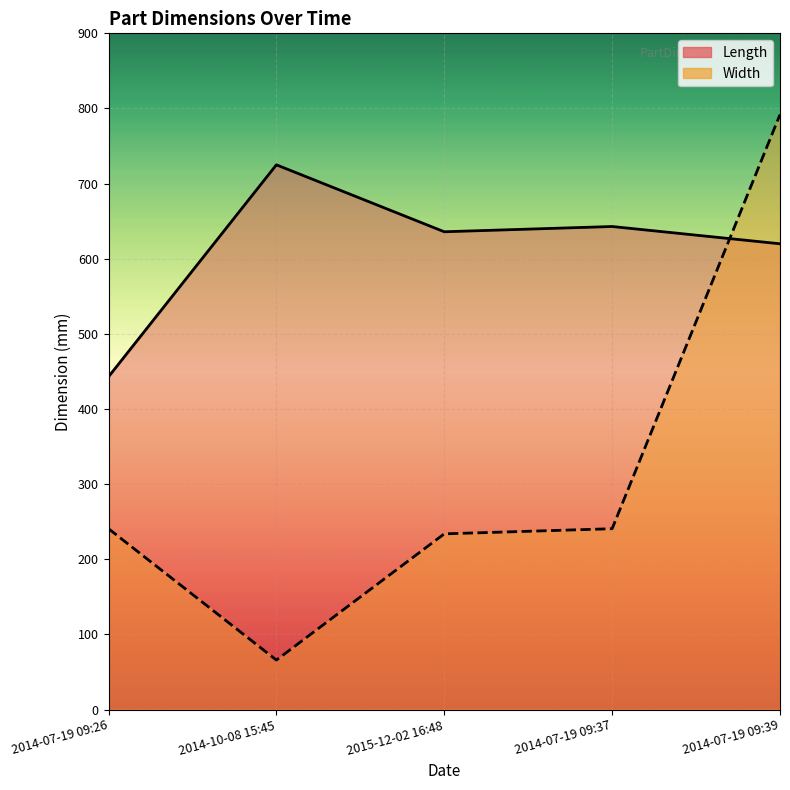

Does the chart display data point markers on the line(s)?

No